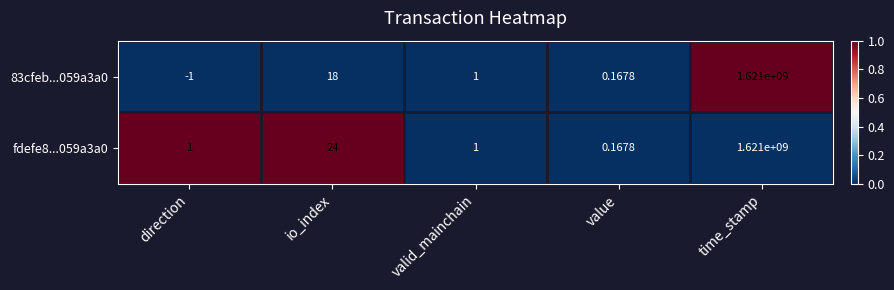

At which category is the sum across all series the highest?

time_stamp